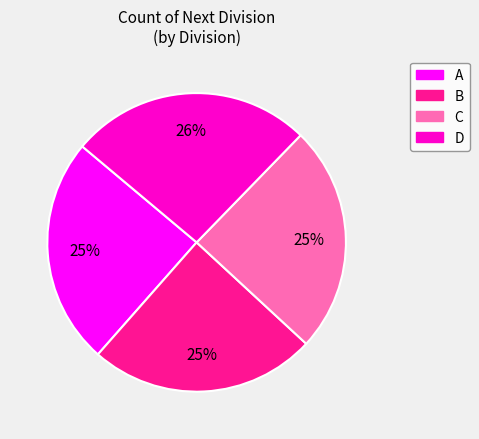

What percentage is the B slice, to the nearest percent?

25%